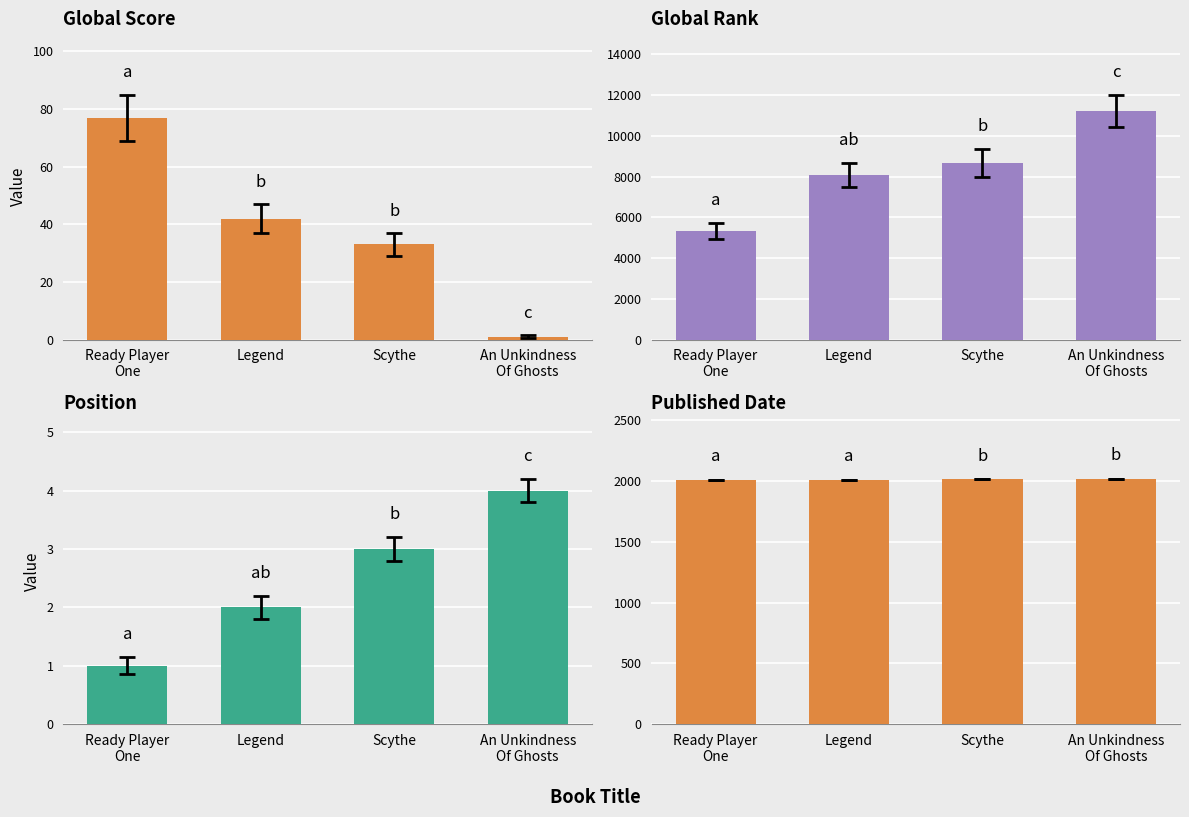

List the labels in order of Position value, smallest first.

Ready Player
One, Legend, Scythe, An Unkindness
Of Ghosts